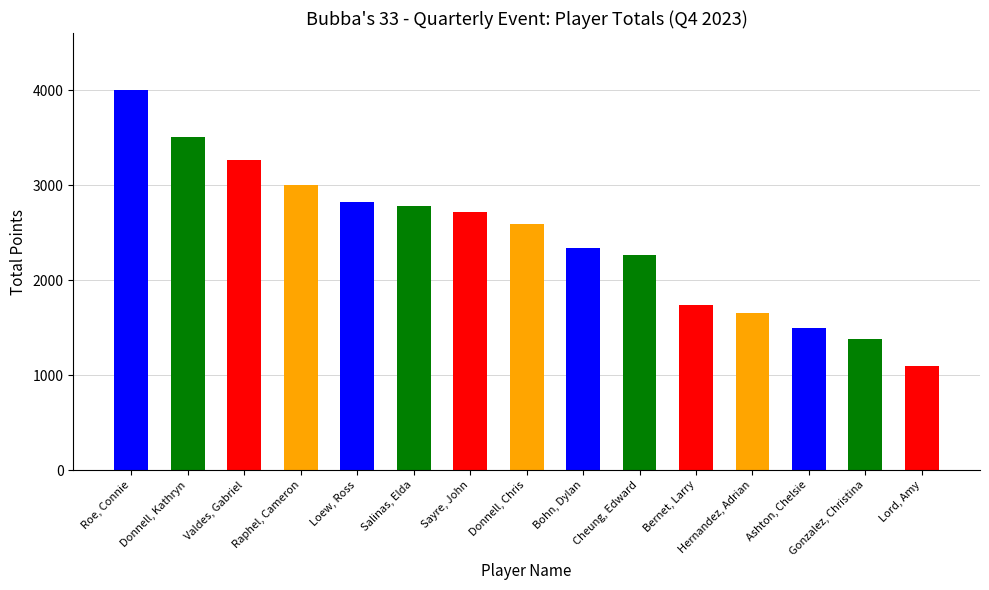

True or false: the data shows 575 at Donnell, Chris.

False